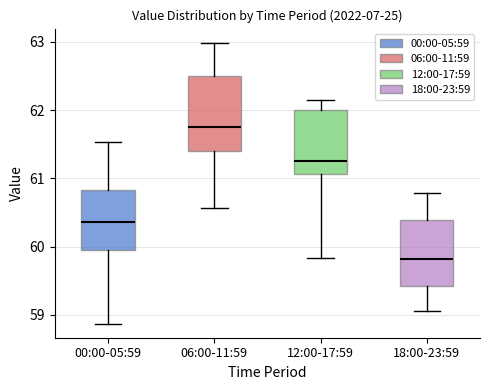

Comparing the boxes themselves (not the whiskers), which one is the tallest?

06:00-11:59